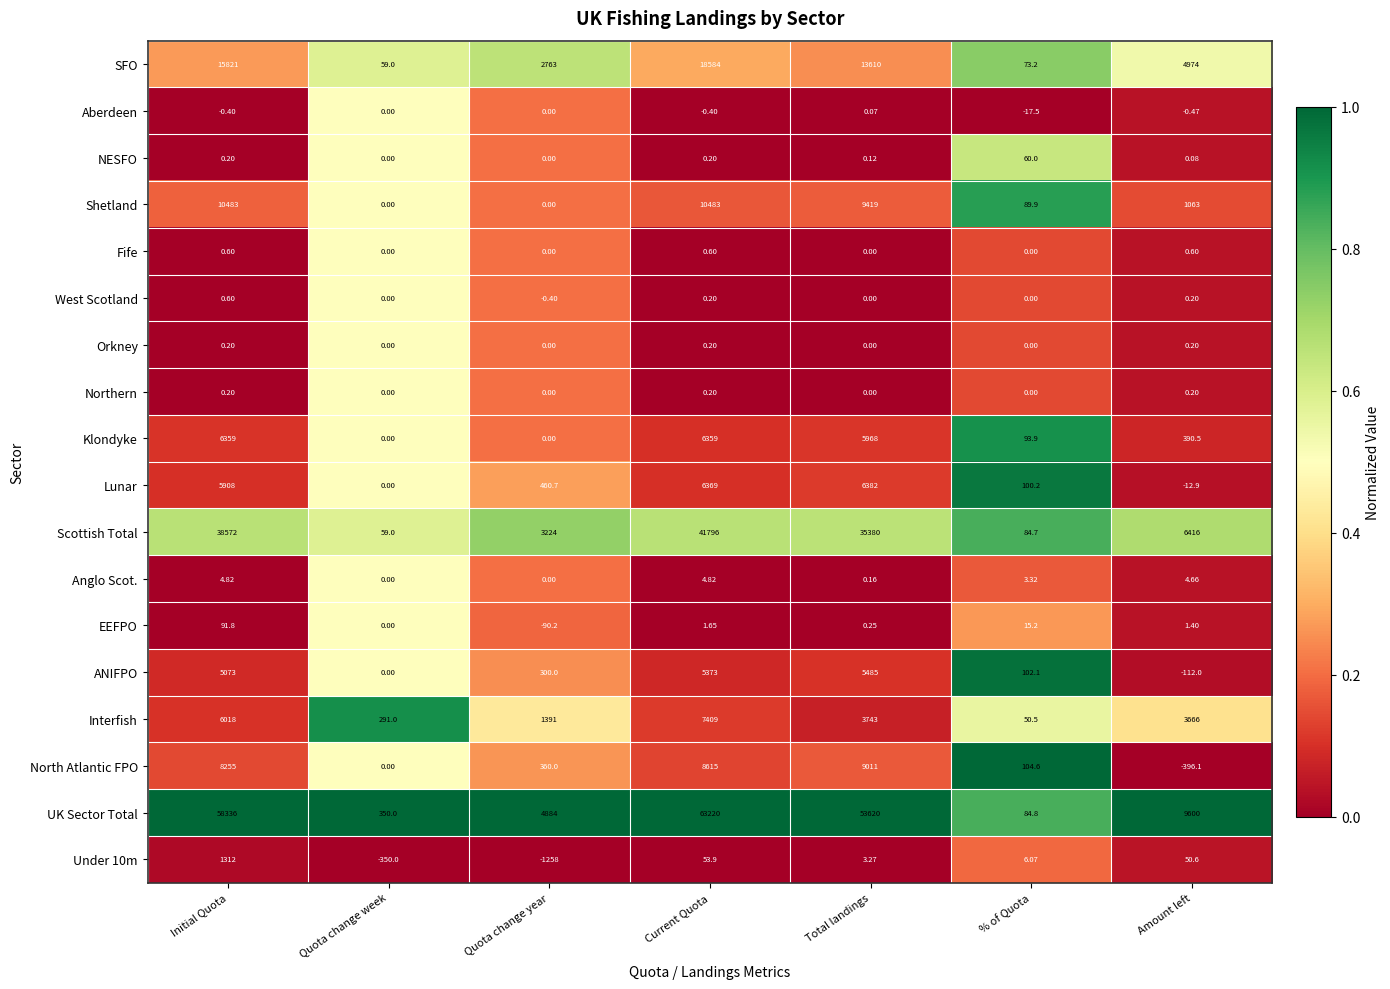

Rank the categories by EEFPO value from lowest to highest.

Quota change year, Quota change week, Total landings, Amount left, Current Quota, % of Quota, Initial Quota